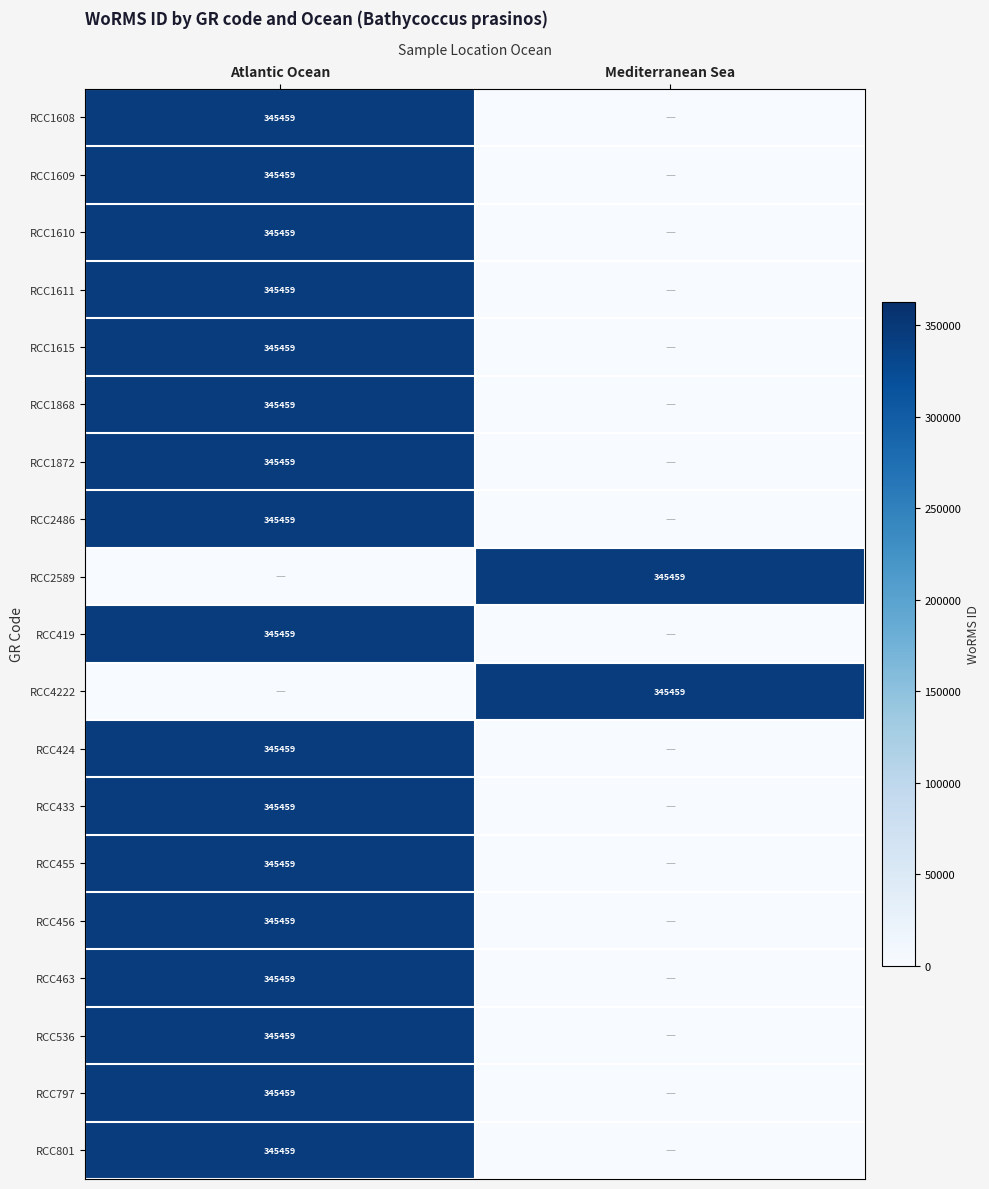

Is it true that RCC4222 equals 96964 at Mediterranean Sea?

False